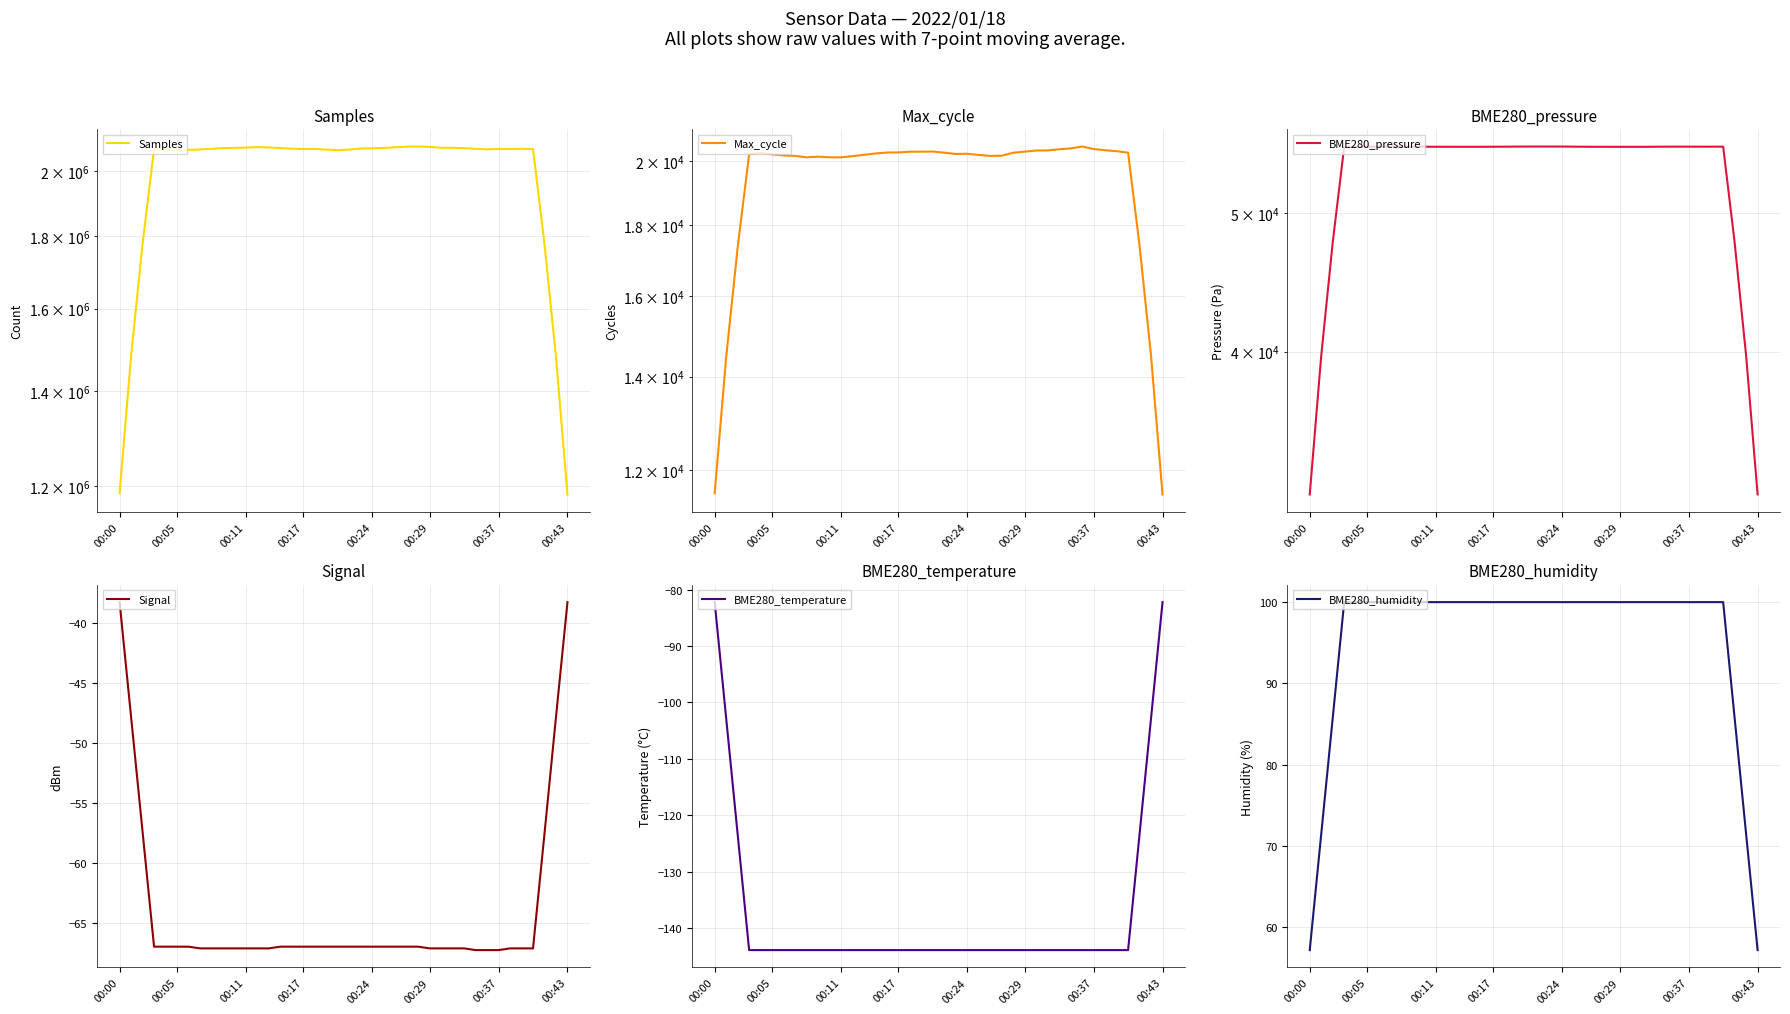

How many lines are shown in the chart?

6